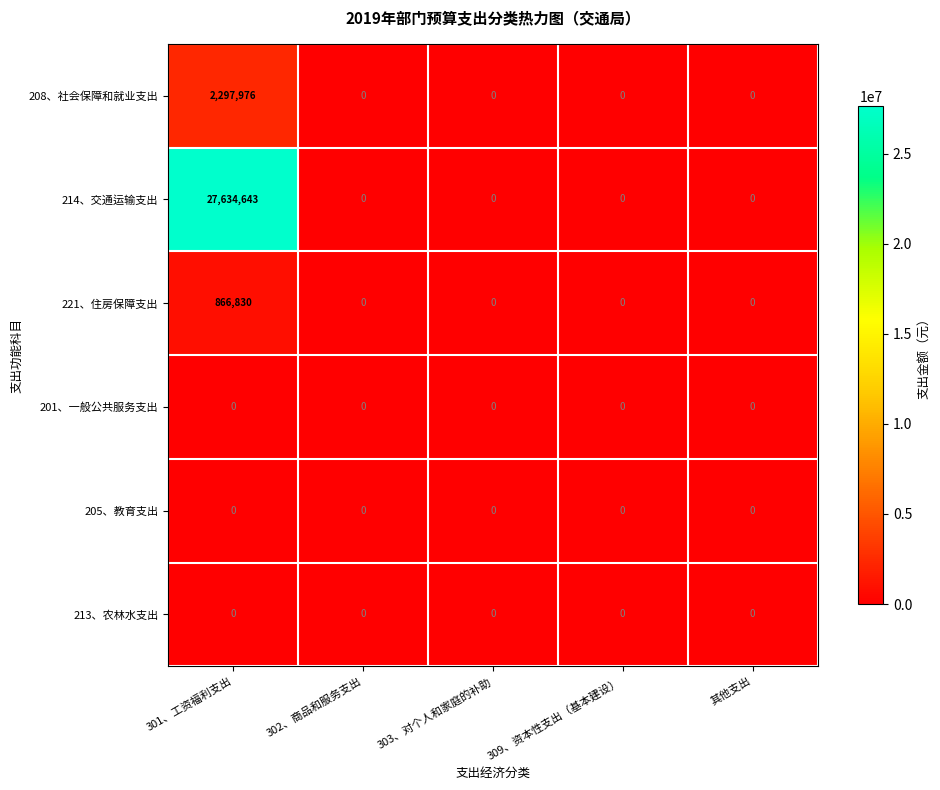

Reading left to right, what are all the values shown in this chart?

208、社会保障和就业支出: 301、工资福利支出=2297976	302、商品和服务支出=0	303、对个人和家庭的补助=0	309、资本性支出（基本建设）=0	其他支出=0
214、交通运输支出: 301、工资福利支出=27634643	302、商品和服务支出=0	303、对个人和家庭的补助=0	309、资本性支出（基本建设）=0	其他支出=0
221、住房保障支出: 301、工资福利支出=866830	302、商品和服务支出=0	303、对个人和家庭的补助=0	309、资本性支出（基本建设）=0	其他支出=0
201、一般公共服务支出: 301、工资福利支出=0	302、商品和服务支出=0	303、对个人和家庭的补助=0	309、资本性支出（基本建设）=0	其他支出=0
205、教育支出: 301、工资福利支出=0	302、商品和服务支出=0	303、对个人和家庭的补助=0	309、资本性支出（基本建设）=0	其他支出=0
213、农林水支出: 301、工资福利支出=0	302、商品和服务支出=0	303、对个人和家庭的补助=0	309、资本性支出（基本建设）=0	其他支出=0